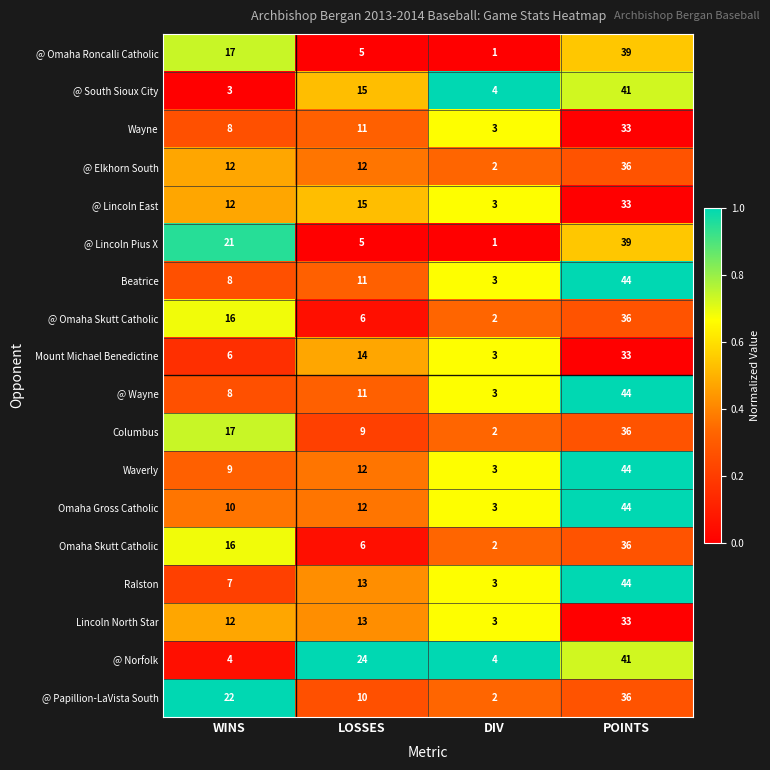

What is the approximate value of Wayne at POINTS, to the nearest 5?

35